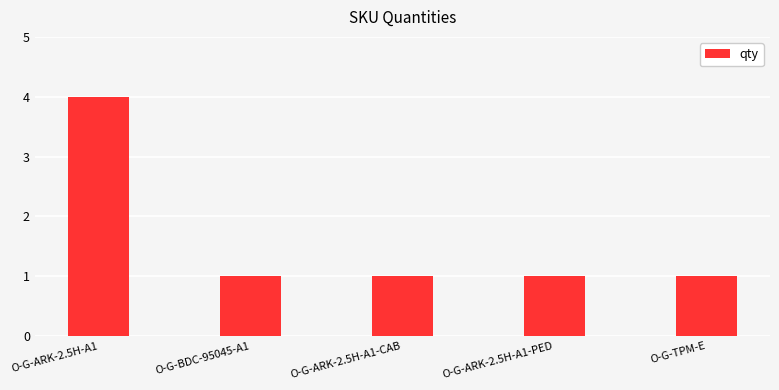

The value at O-G-TPM-E is 2. True or false?

False